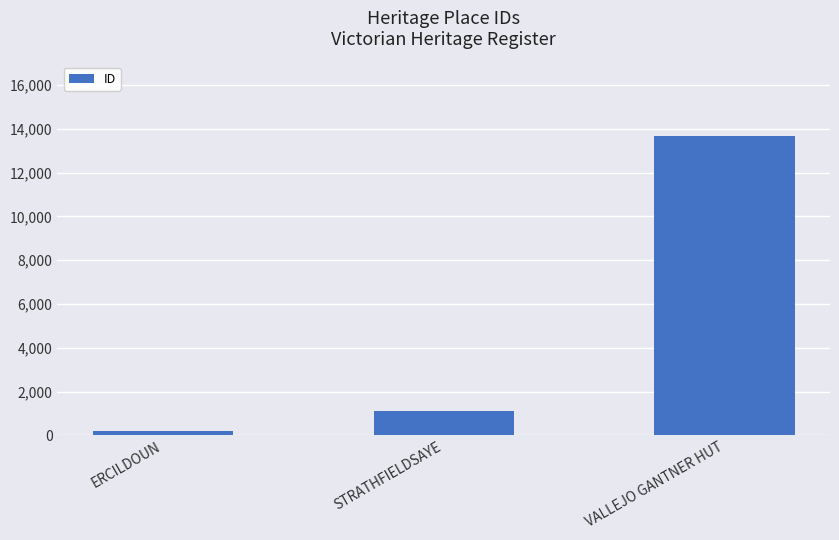

What is the average value?

4989